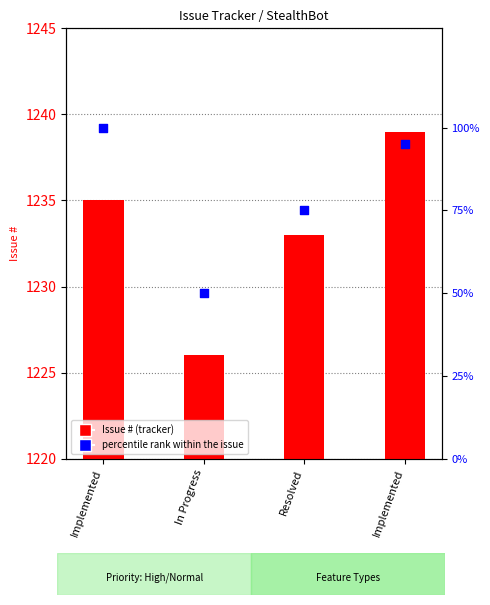

Which series contains the highest Y value?

Issue #